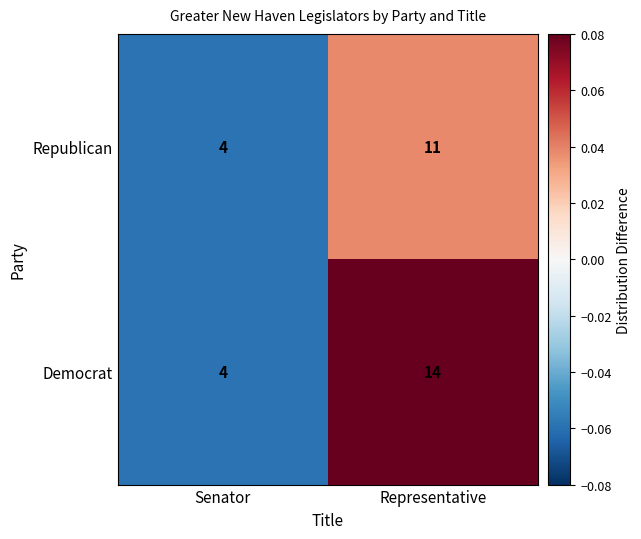

Which series changed the most between Senator and Representative?

Democrat